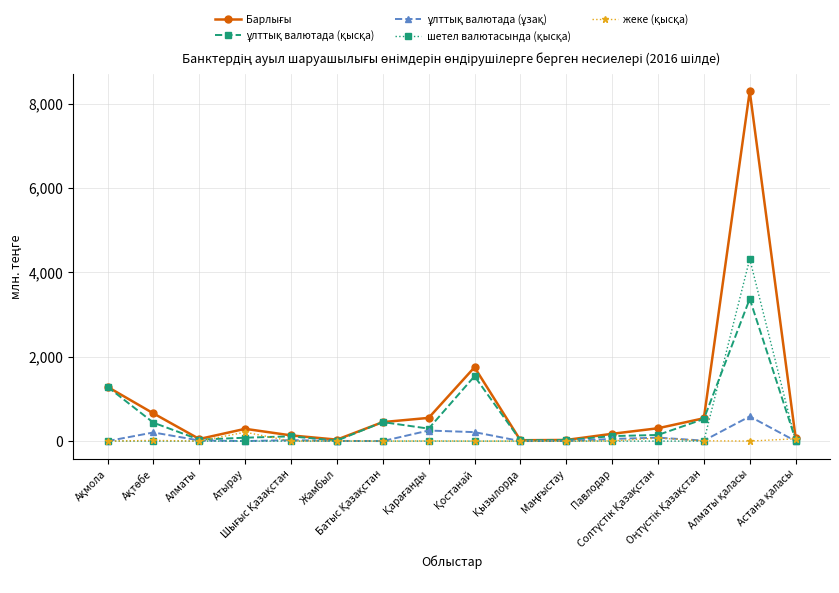

In шетел валютасында (қысқа), how many points are higher than both neighbors (excluding endpoints)?

1